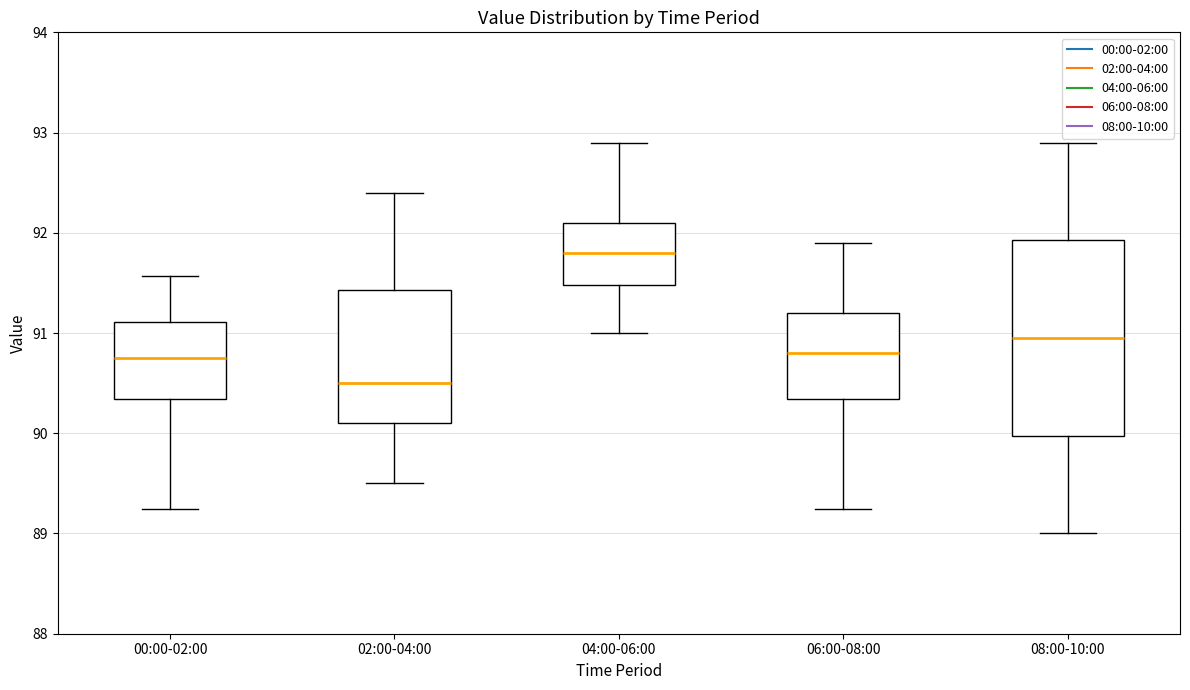

Where does the median line of the box for 04:00-06:00 sit on the y-axis? The values are not printed on the chart, so give them approximately, as read against the axis.

91.8